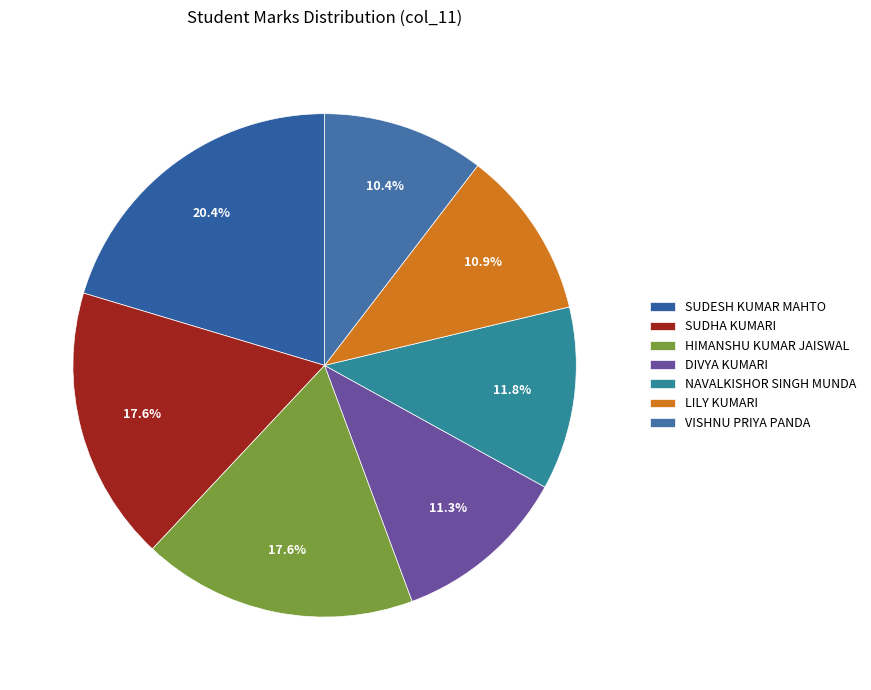

What is the total percentage of SUDHA KUMARI and HIMANSHU KUMAR JAISWAL?

35.3%